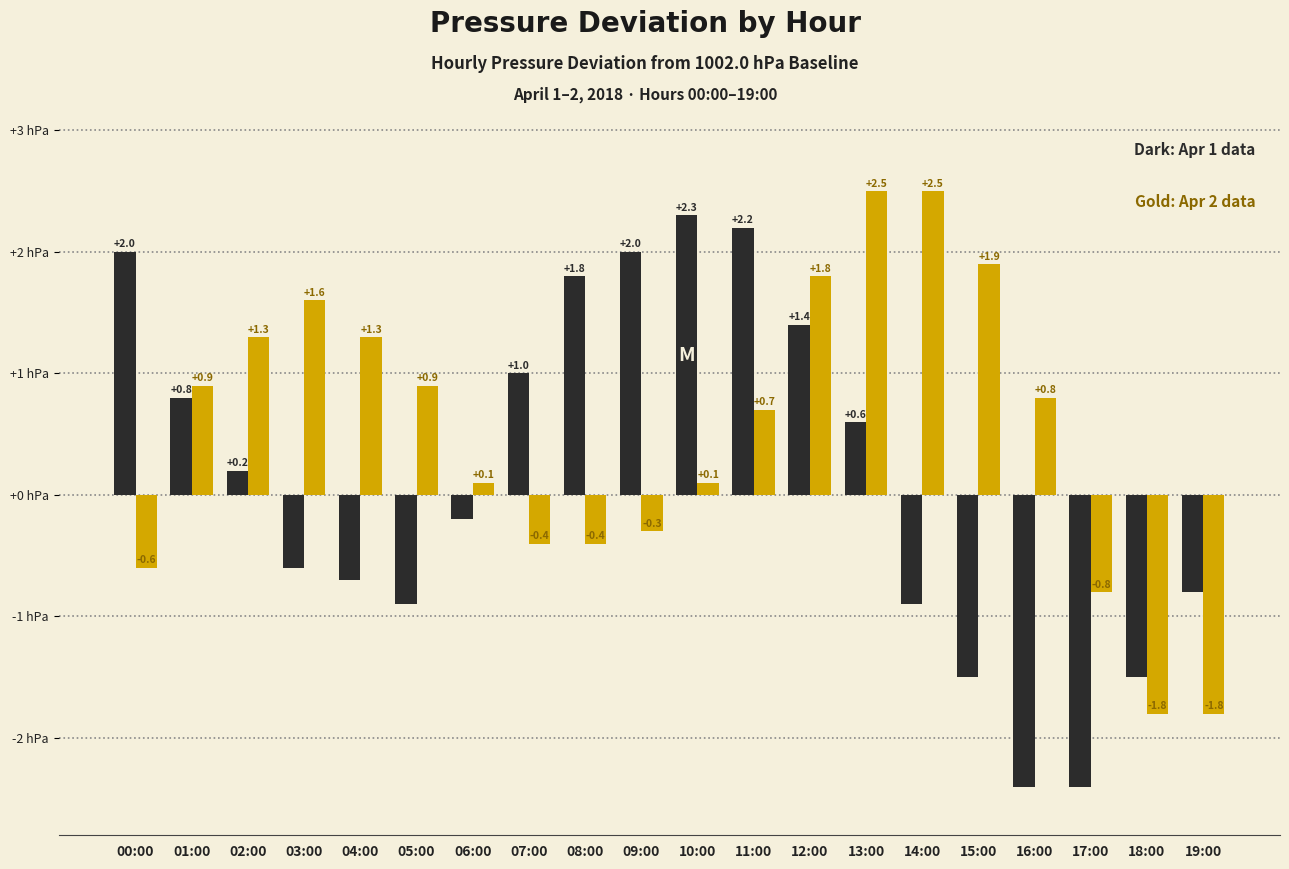

What is the maximum value shown in the chart?

2.5